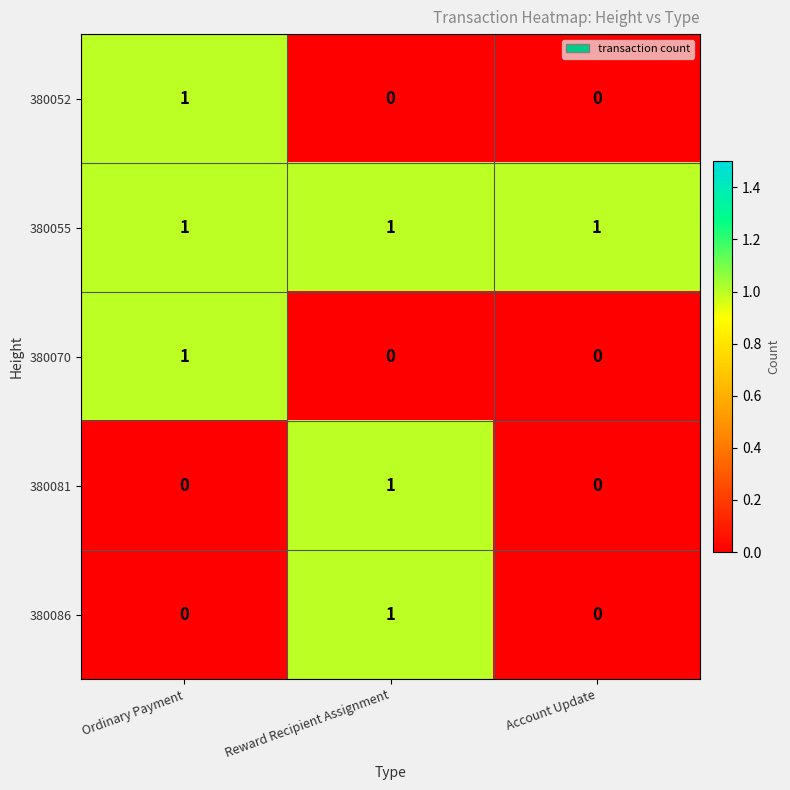

What is the total value across all series at Reward Recipient Assignment?

3